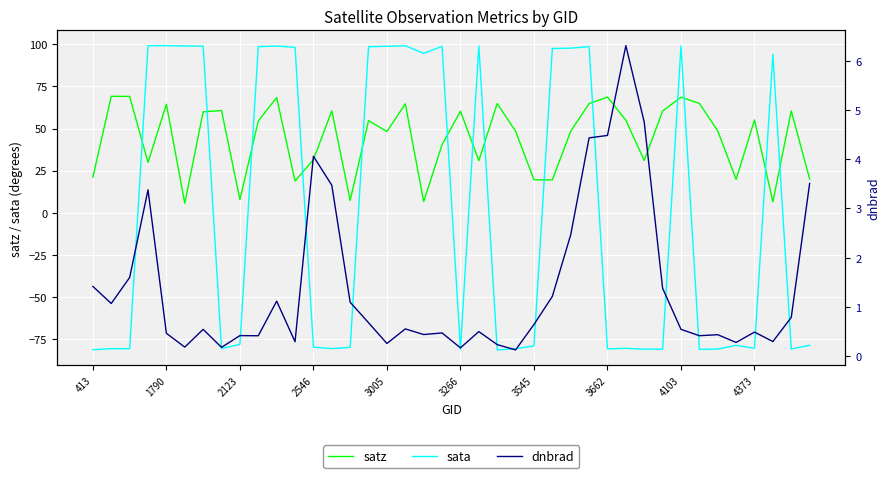

Read the dnbrad value at 21.

0.5